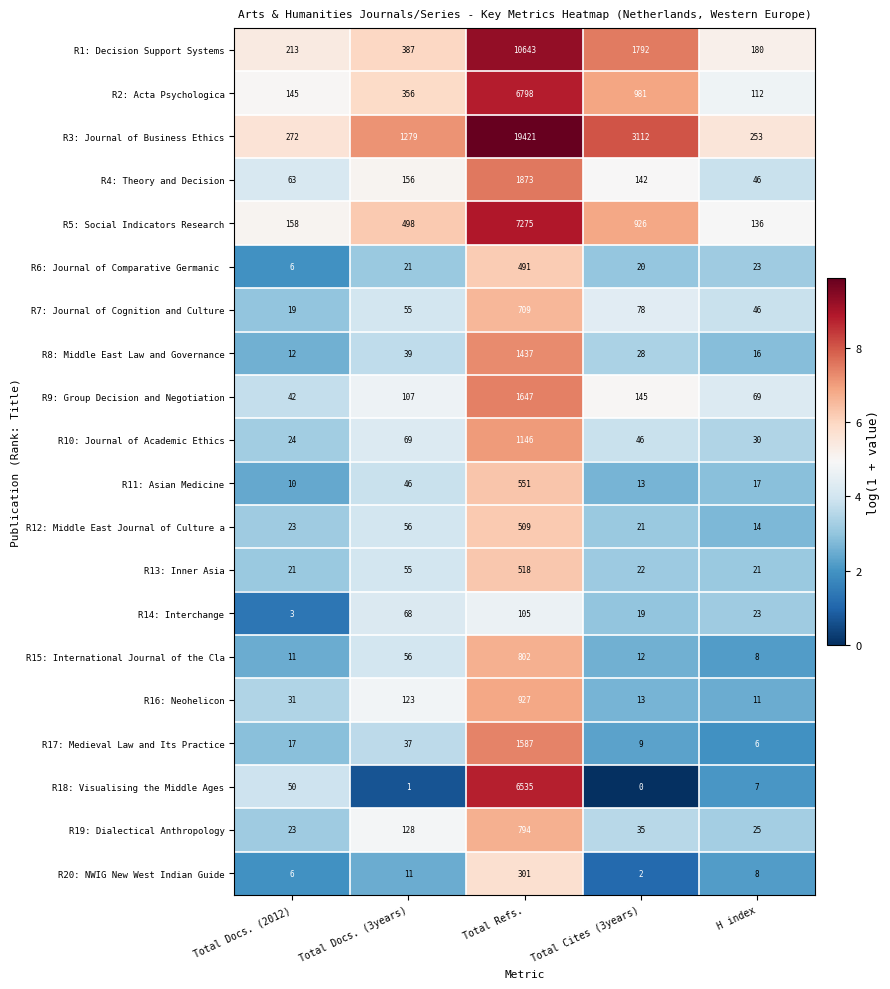

What is the spread (max minus min) of values at Total Cites (3years)?

3112